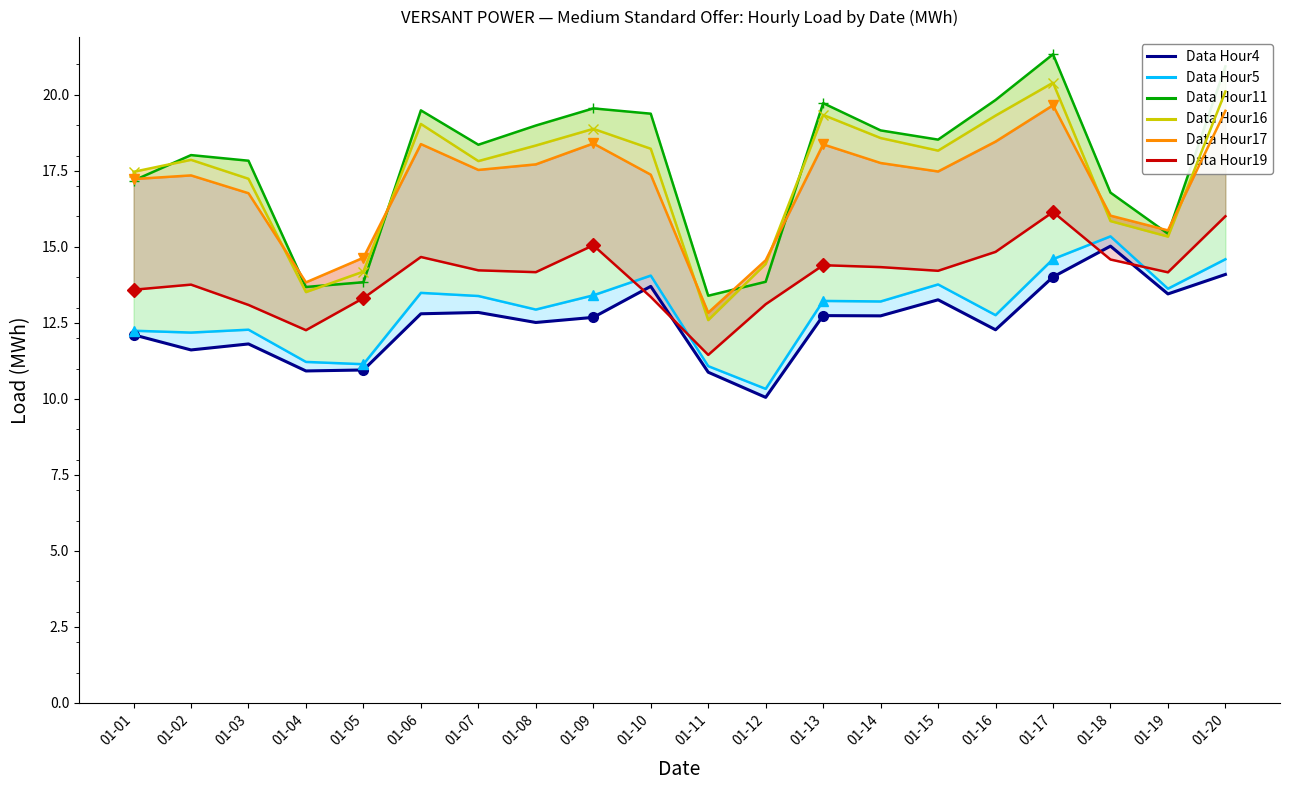

How many interior local valleys does the Hour5 series have?

7